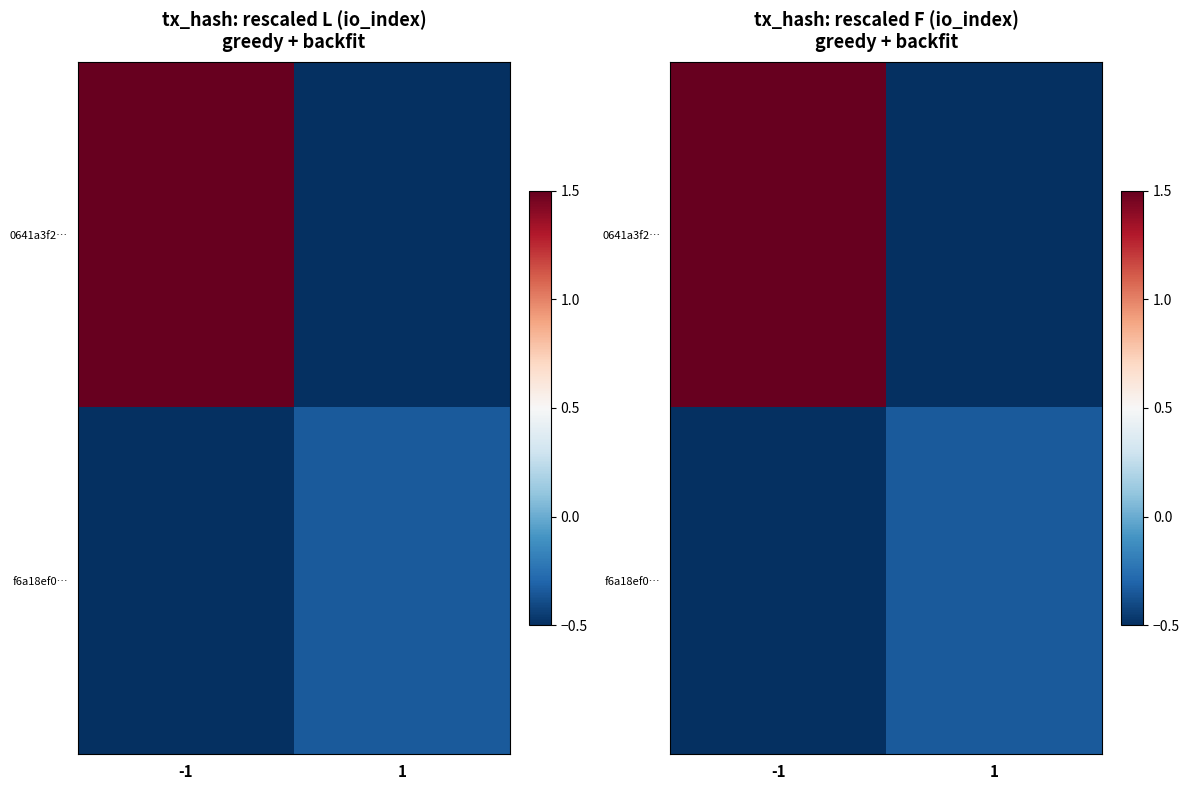

Between 1 and -1, which is larger?

-1